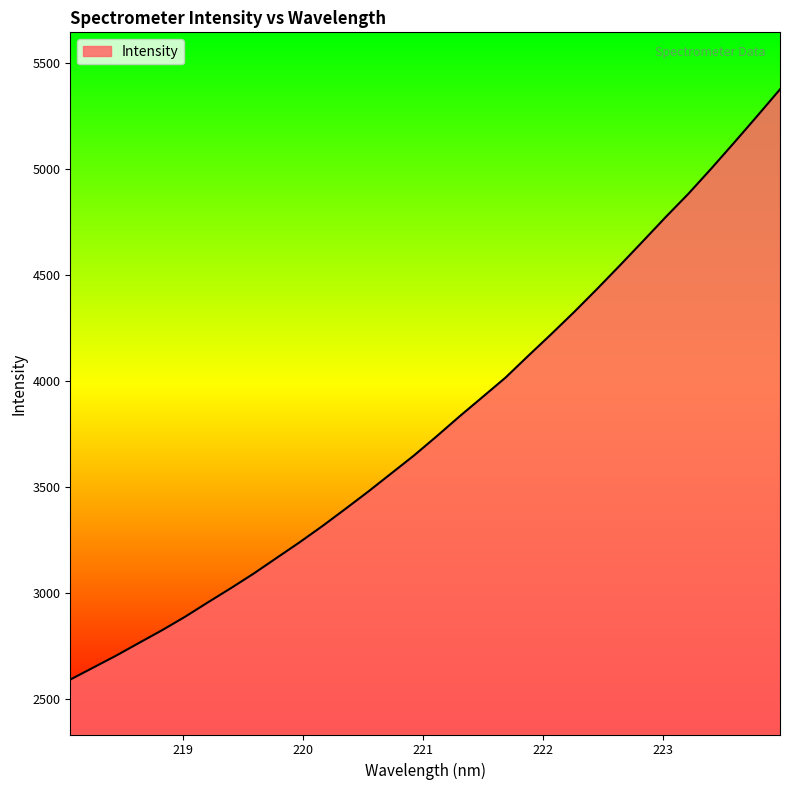

What is the minimum value shown in the chart?

2590.8